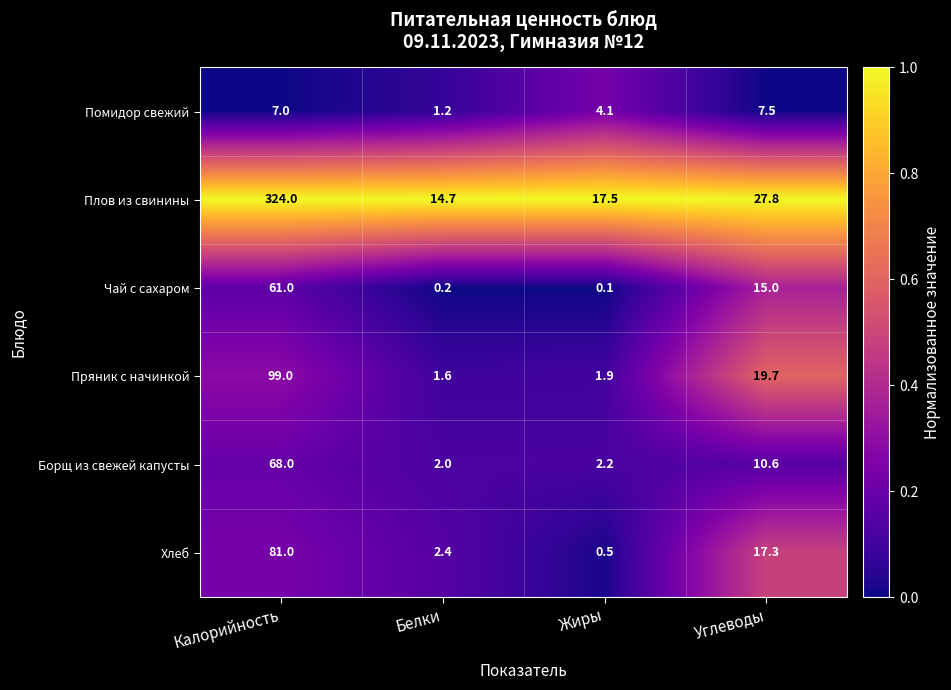

Which series has the largest total across all categories?

Плов из свинины